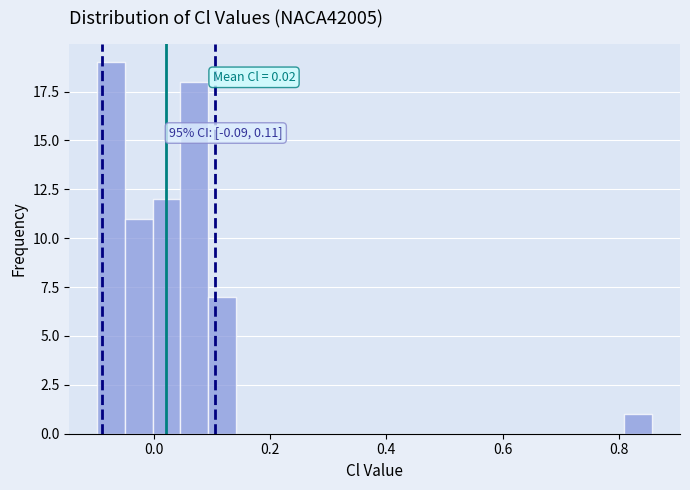

Around what value on the x-axis is the tallest bar? Give the approximate position of its centre, as read against the axis.

-0.08